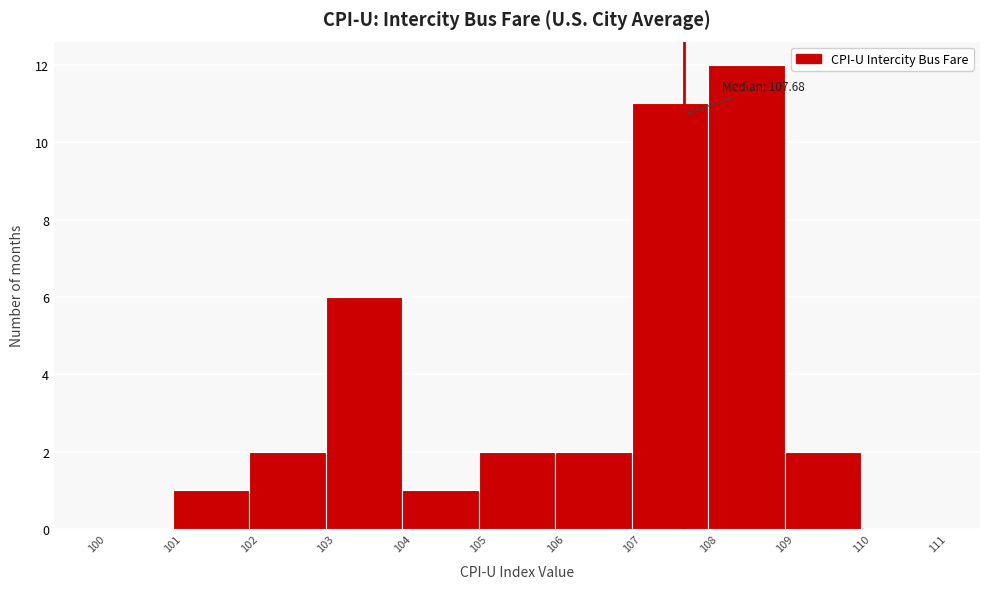

Over which range of the x-axis is the bar tallest?

108 to 109